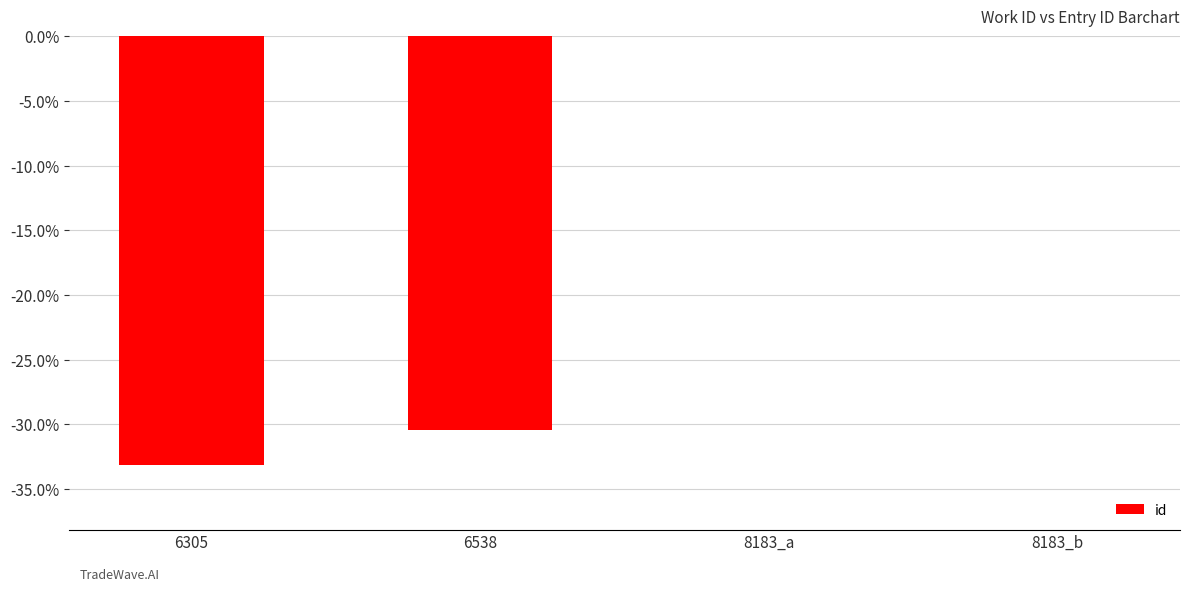

The value at 6538 is -8.0. True or false?

False